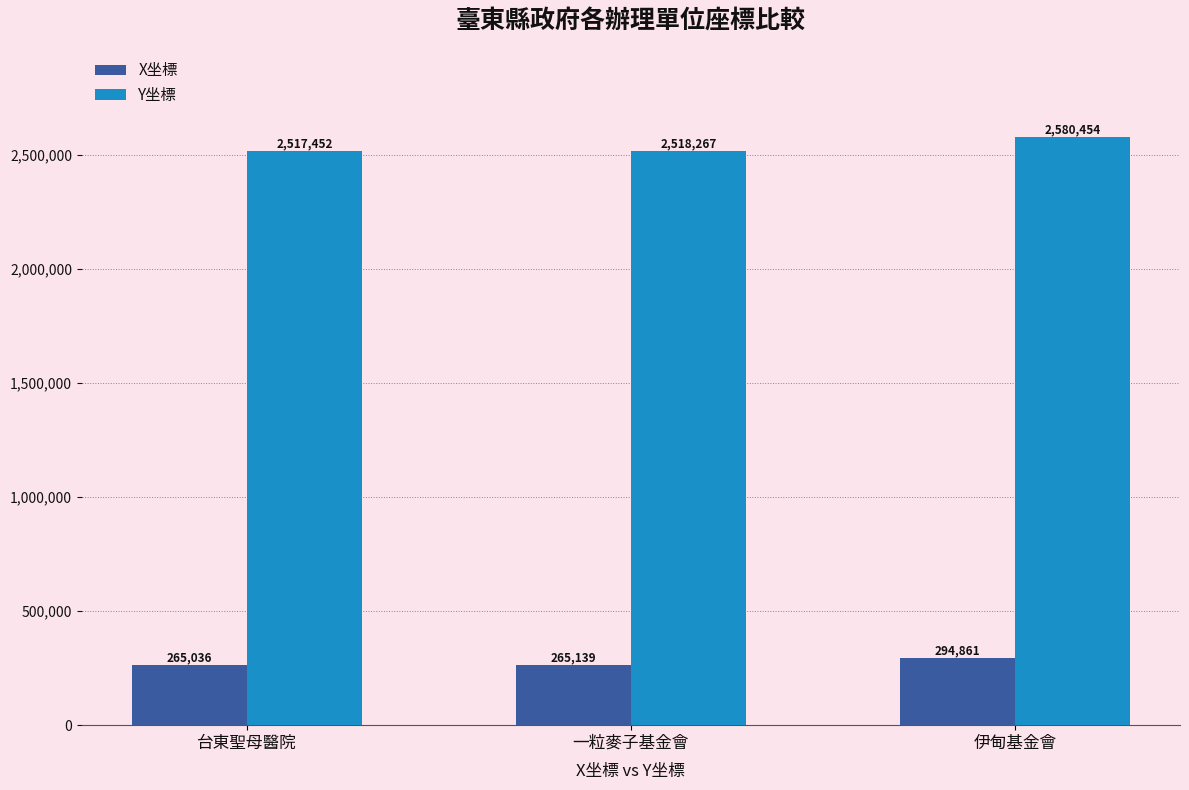

What value does the X坐標 series have at 伊甸基金會?

294860.9